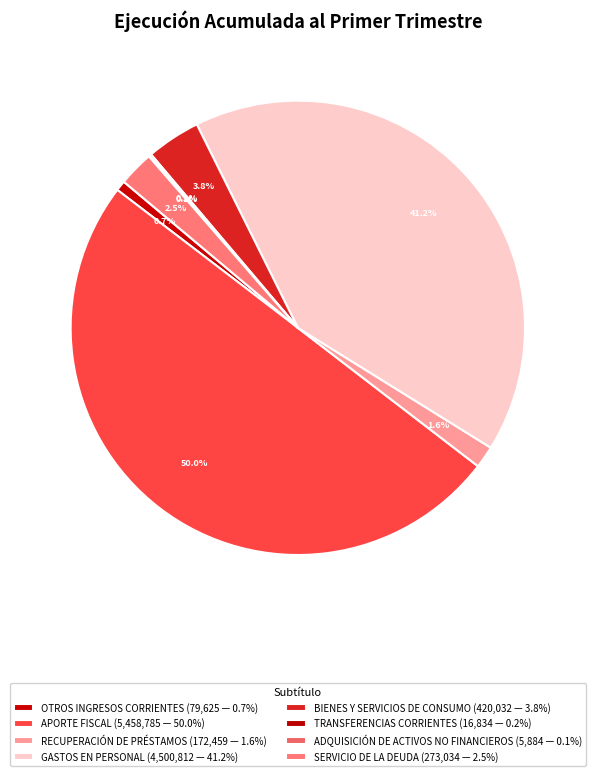

Combined, what portion of the pie is OTROS INGRESOS CORRIENTES and RECUPERACIÓN DE PRÉSTAMOS?

2.3%